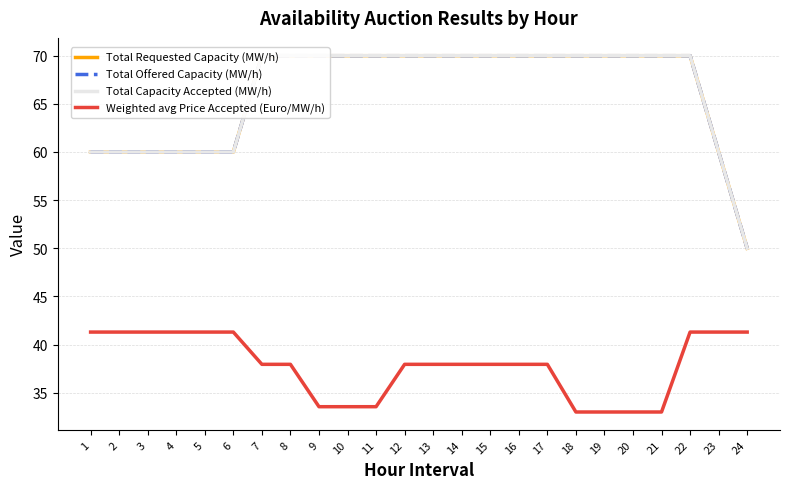

Does the chart display data point markers on the line(s)?

No